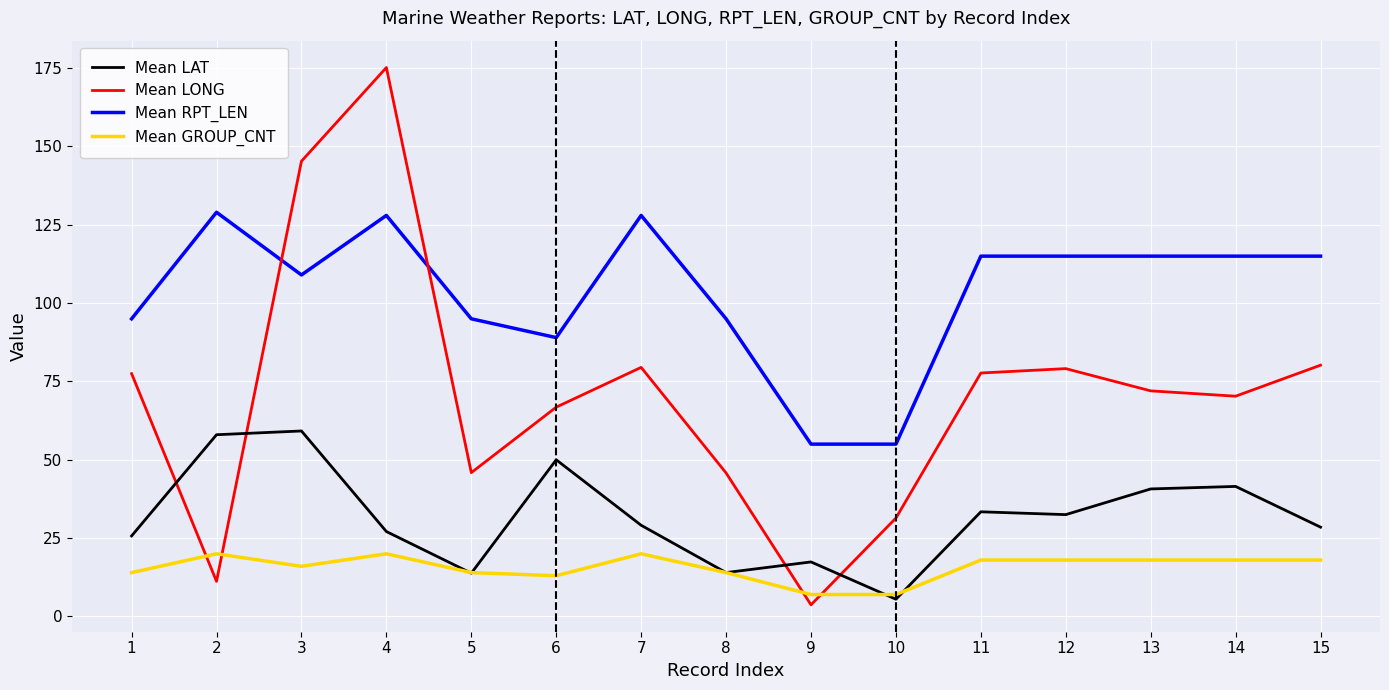

What is the sum of all Mean LAT values?

476.4